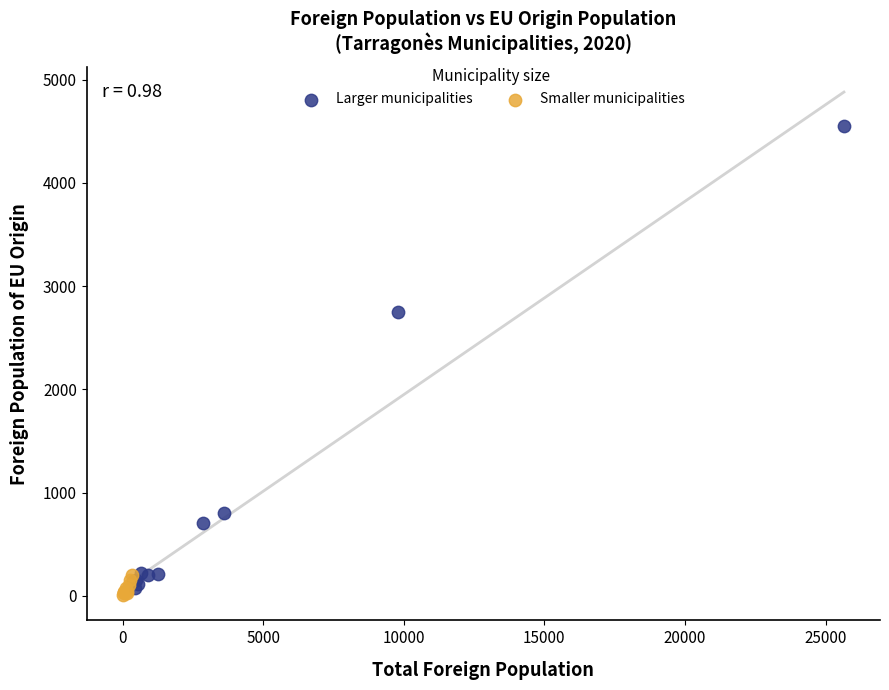

Which series has the largest Y range (max minus min)?

Larger municipalities